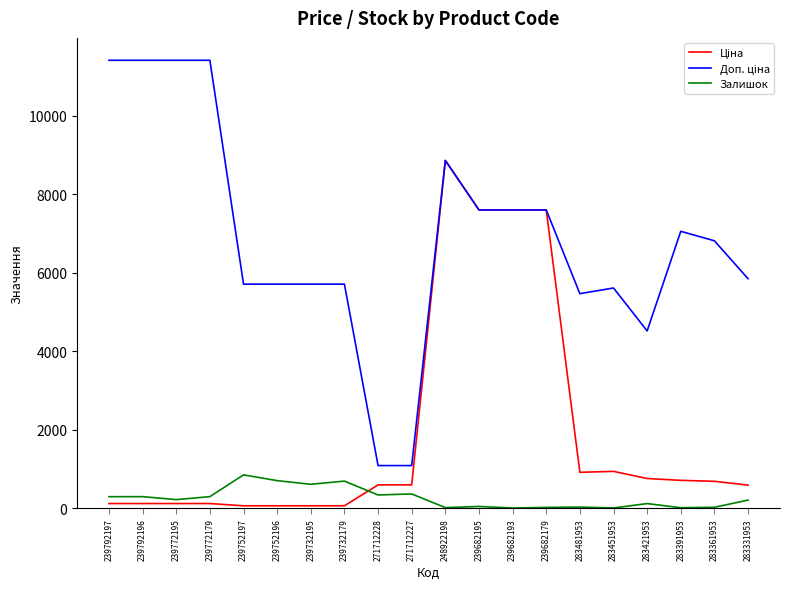

What is the greatest value displayed?

11410.0